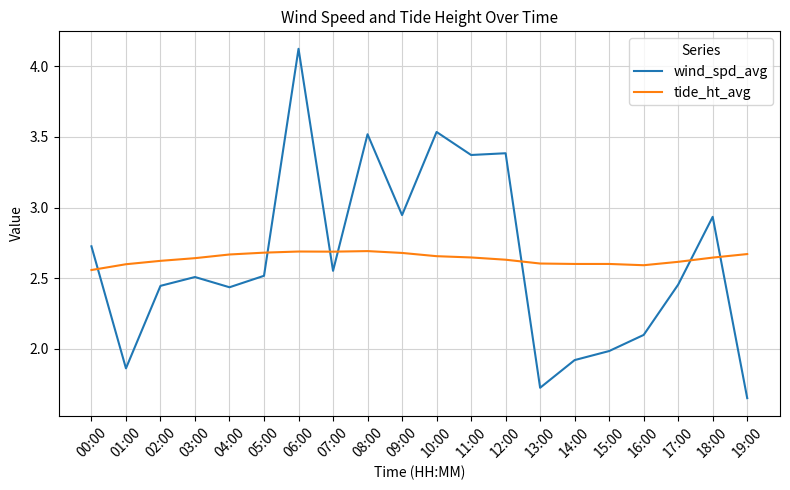

Which series has the widest spread of values?

wind_spd_avg